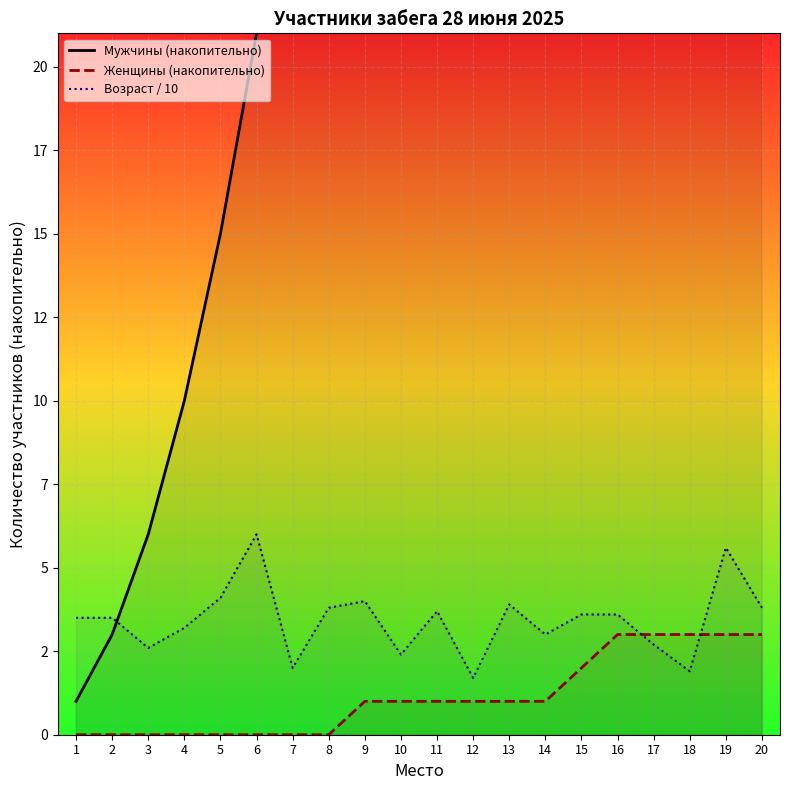

How many lines are shown in the chart?

3